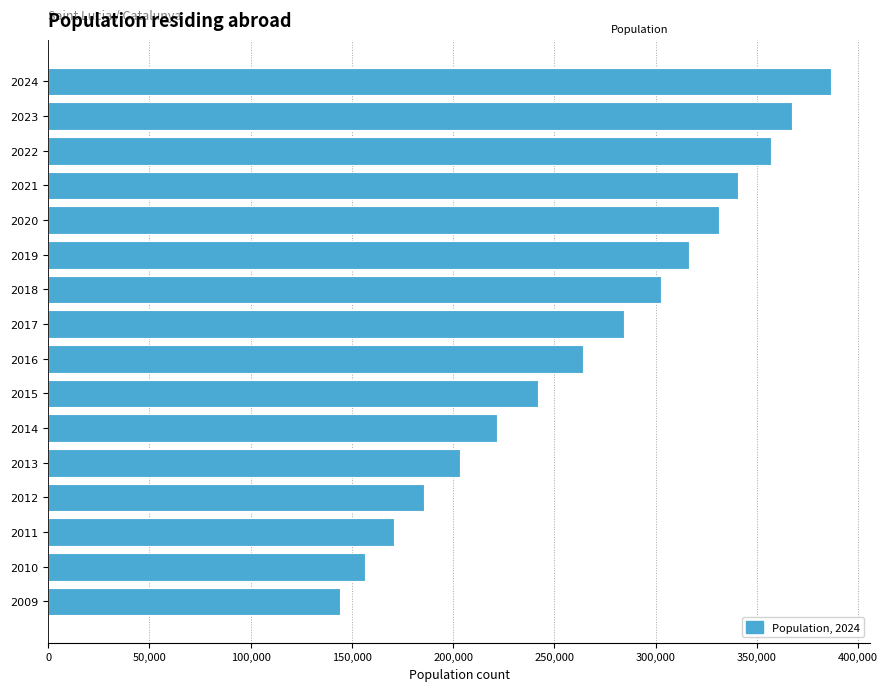

Reading bottom to top, what are all the values shown in this chart?

144002	156400	170909	185848	203250	221444	242070	264034	284374	302525	316599	331189	340514	357011	367367	386486